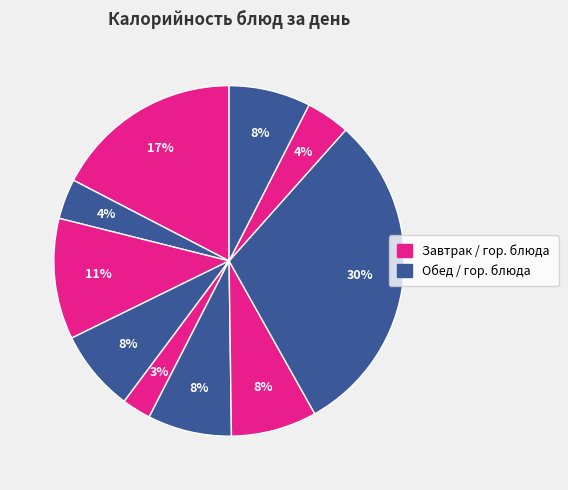

Does any single category account for the majority?

No